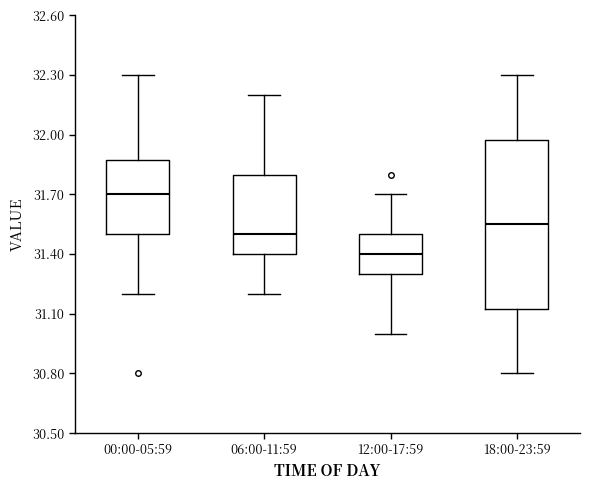

Reading left to right, transcribe this box plot: for each box, give where its median line is, the range the box spans, and where its two whiskers end, as read against the y-axis. The values are not printed on the chart, so give them approximately, as read against the axis.

00:00-05:59: median 31.70, box 31.50 to 31.90, whiskers 31.20 to 32.30
06:00-11:59: median 31.50, box 31.40 to 31.80, whiskers 31.20 to 32.20
12:00-17:59: median 31.40, box 31.30 to 31.50, whiskers 31.00 to 31.70
18:00-23:59: median 31.55, box 31.15 to 32.00, whiskers 30.80 to 32.30